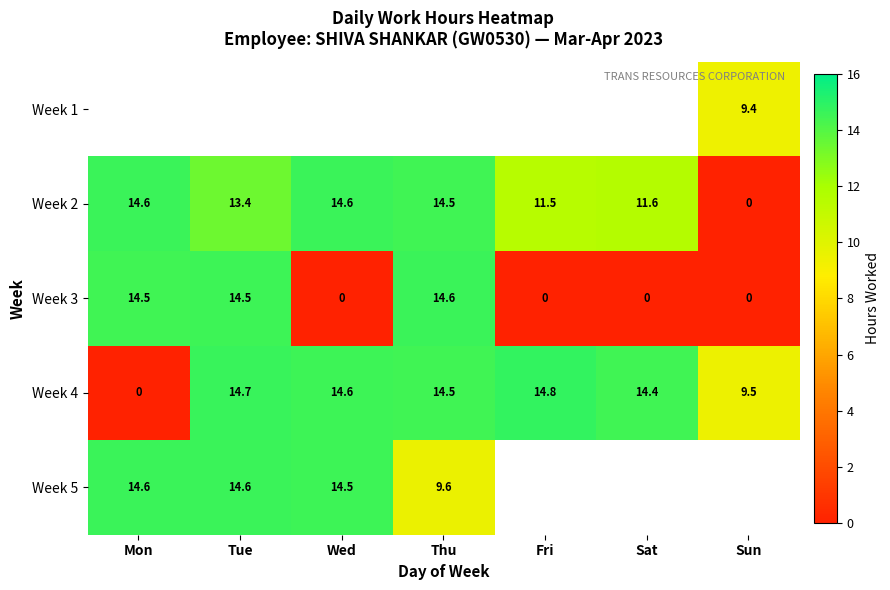

True or false: Week 4 has a value of 14.8 at Fri.

True